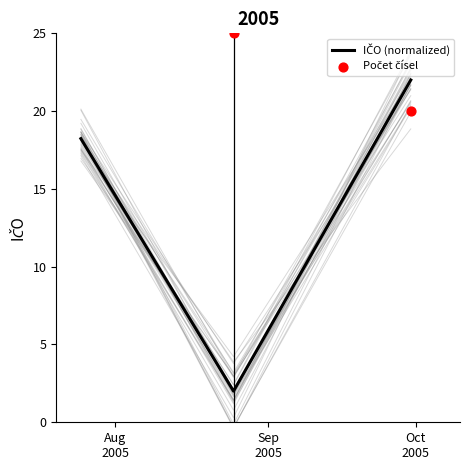

Which series has the largest total across all categories?

Počet čísel